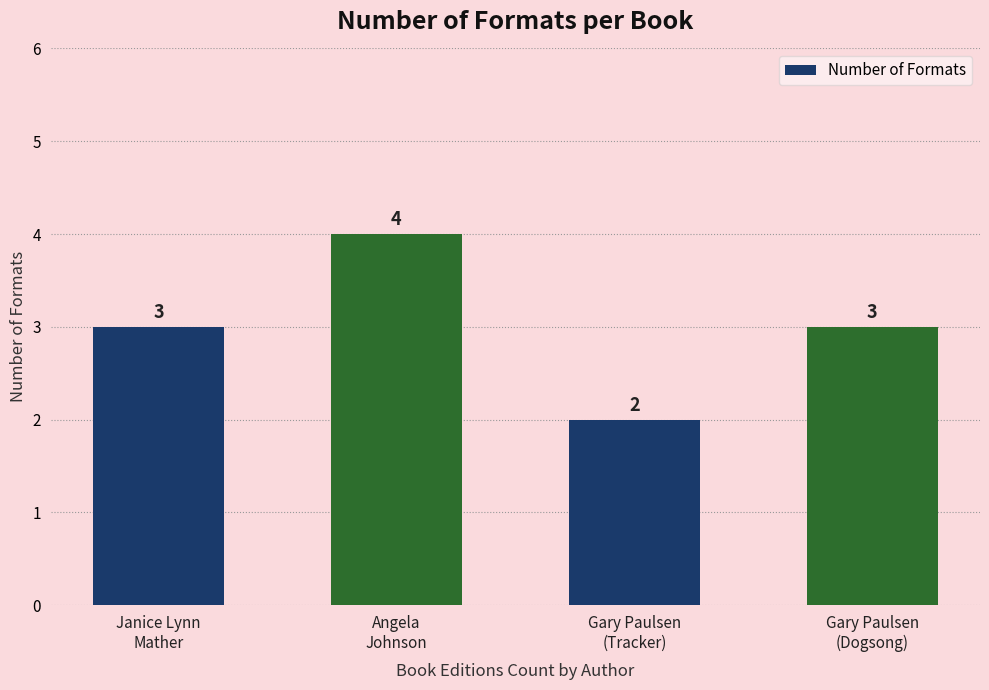

Count the values in the range 3 to 4.

3